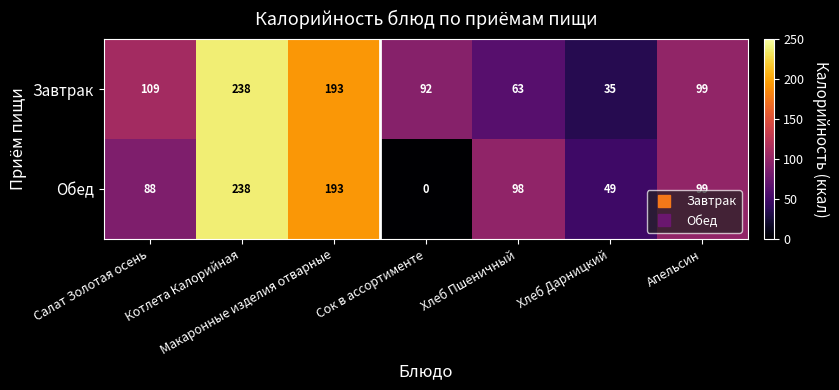

How many data points does each series have?

7